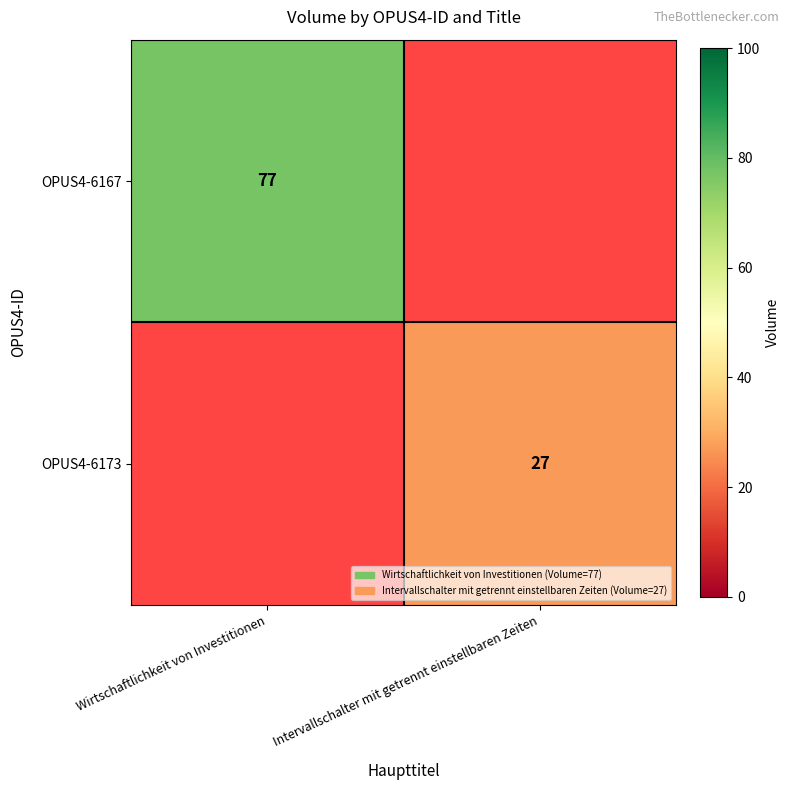

The value of OPUS4-6173 at Intervallschalter mit getrennt einstellbaren Zeiten is 38. True or false?

False